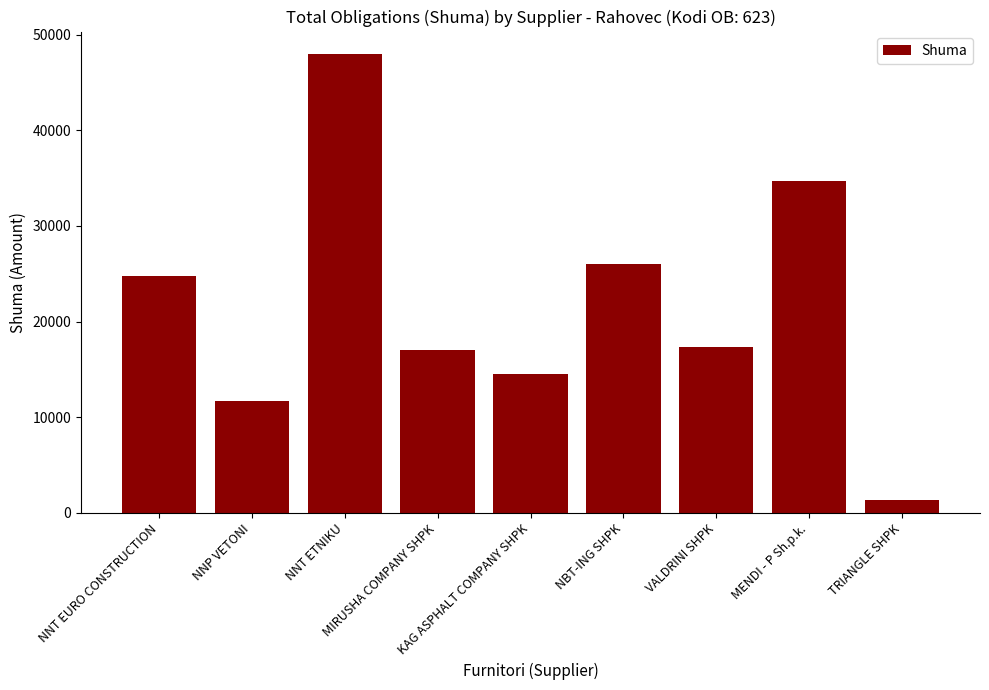

True or false: the data shows 14472 at KAG ASPHALT COMPANY SHPK.

True